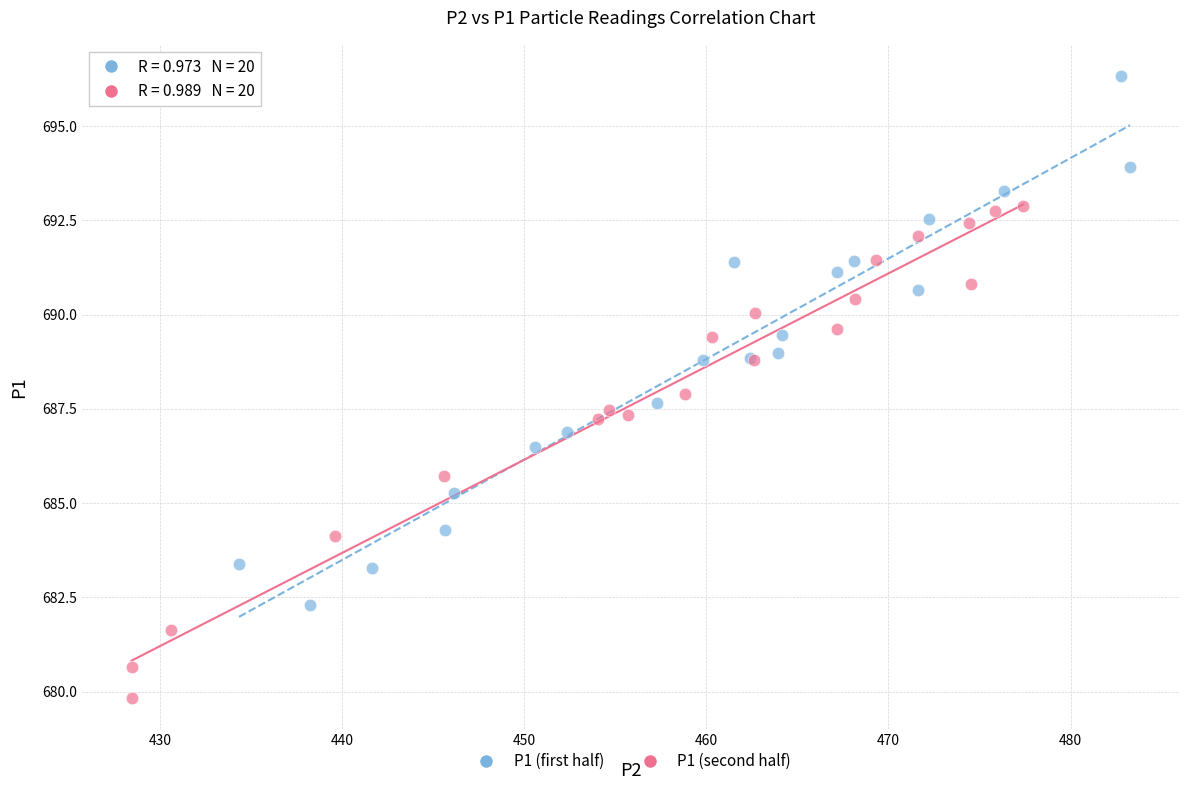

Which series has the largest Y range (max minus min)?

P1 (first half)